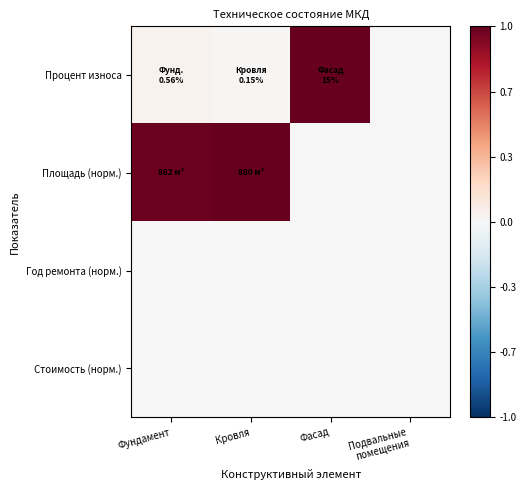

Which has a higher value, Фундамент or Фасад?

Фасад